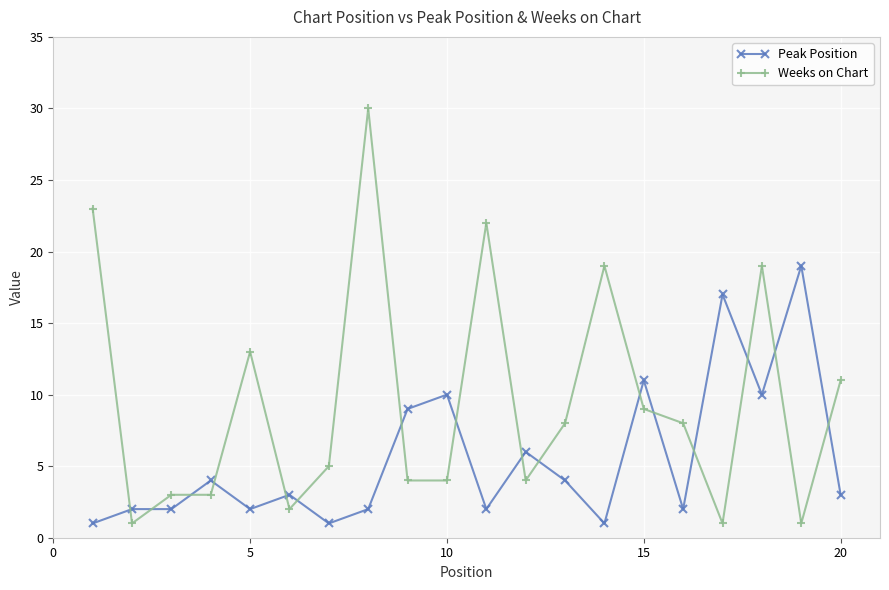

True or false: Peak Position has more than 1 interior local peaks.

True